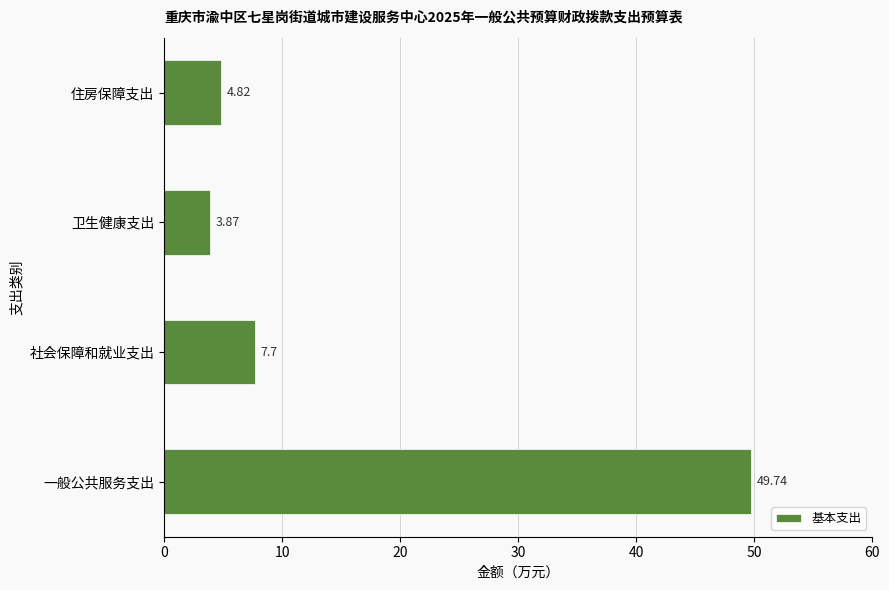

Count the number of categories in the chart.

4